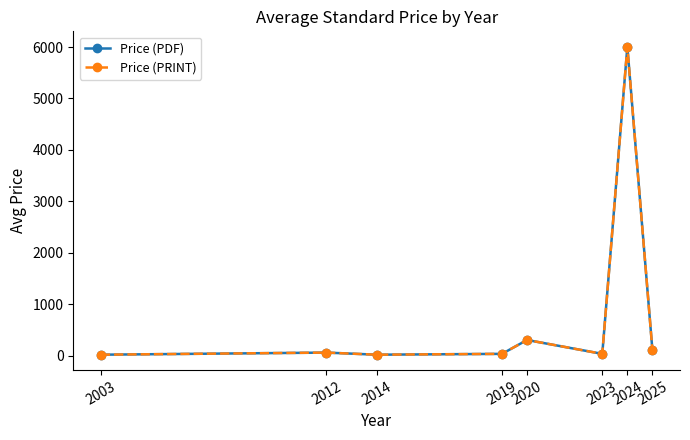

Reading left to right, list all the values displayed in this chart.

Price (PDF): 20.0	61.0	20.0	36.3	306.0	36.0	6005.3	107.6
Price (PRINT): 20.0	61.0	20.0	36.3	306.0	36.0	6005.3	107.6